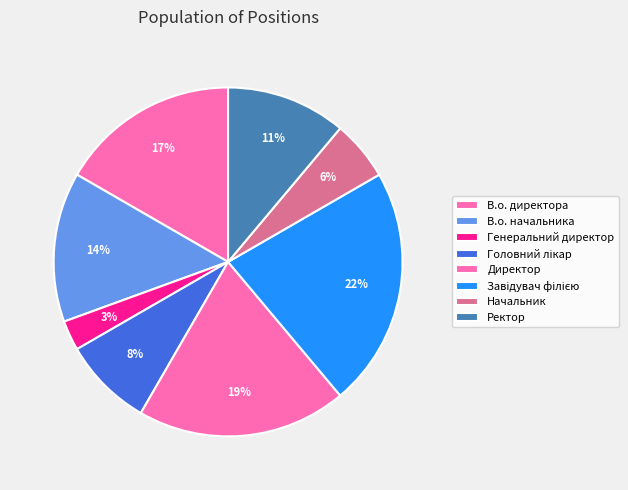

How many slices are in this pie chart?

8